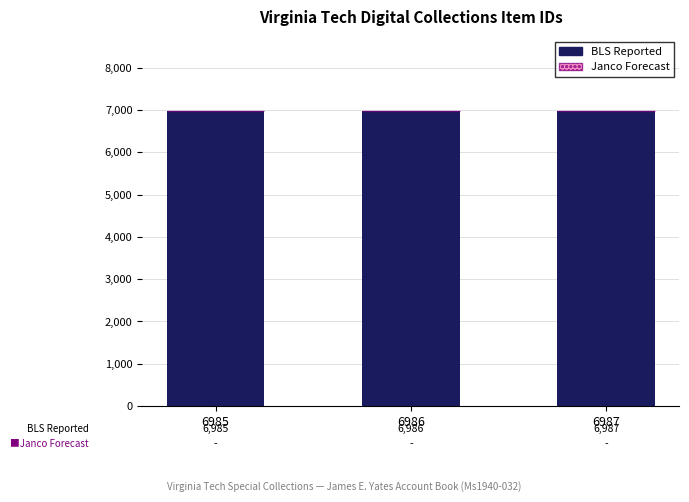

How many values are between 6985 and 6987?

3